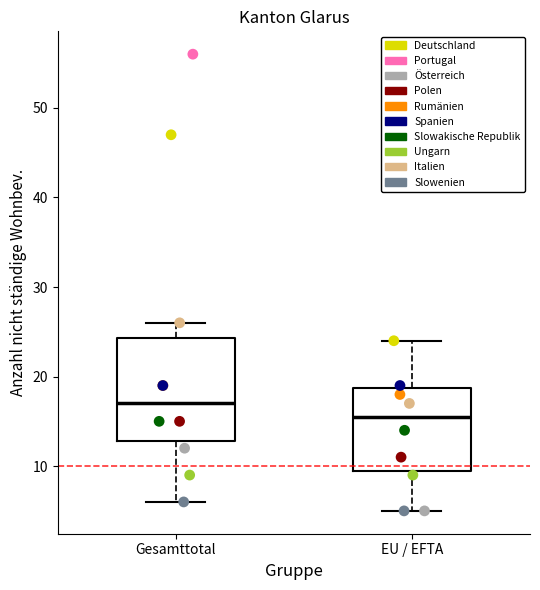

Which box has the lowest median line?

EU / EFTA